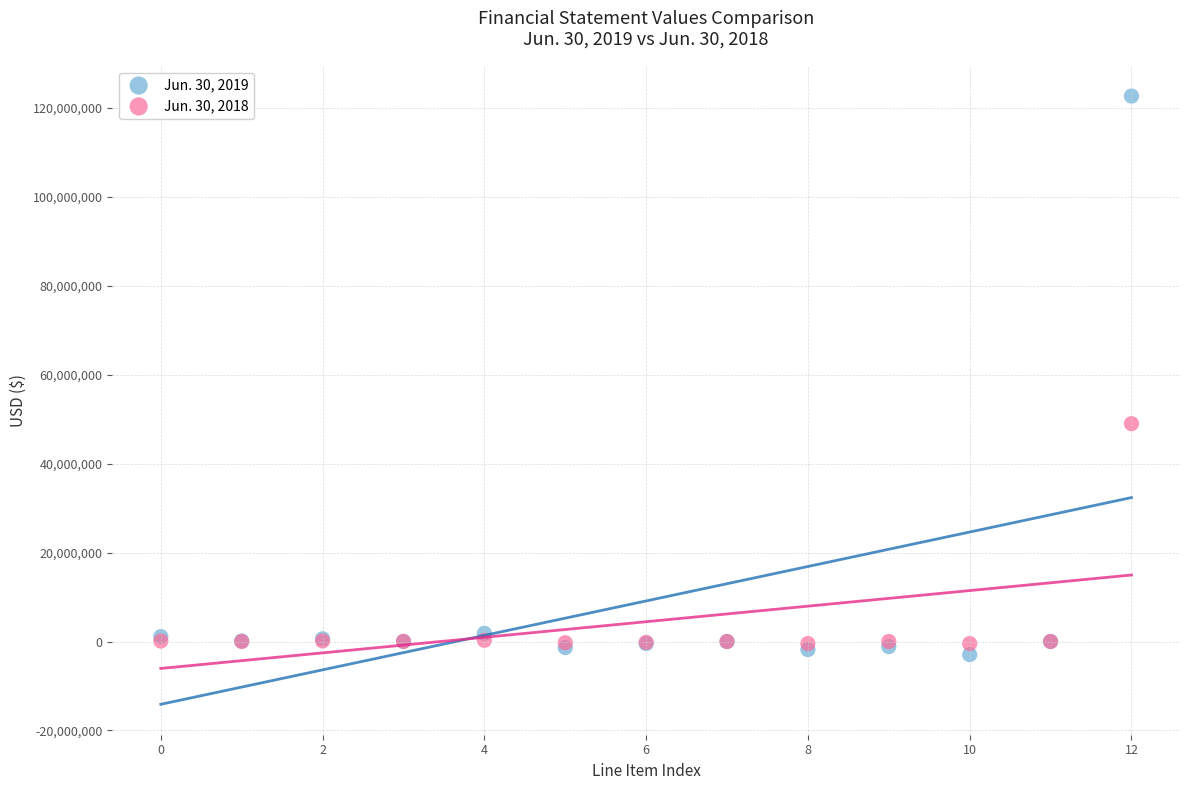

Which series contains the highest Y value?

Jun. 30, 2019